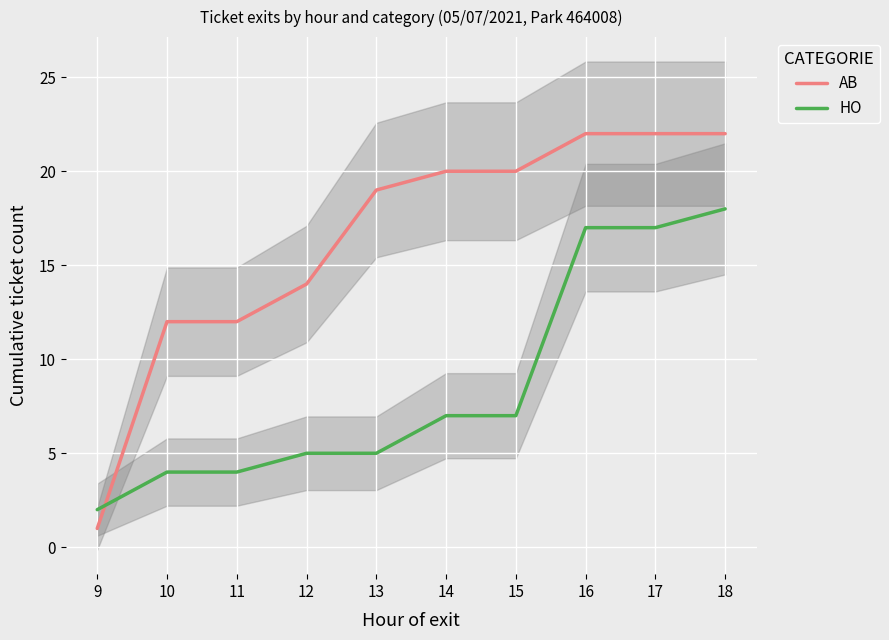

The value of AB at 14 is 33. True or false?

False